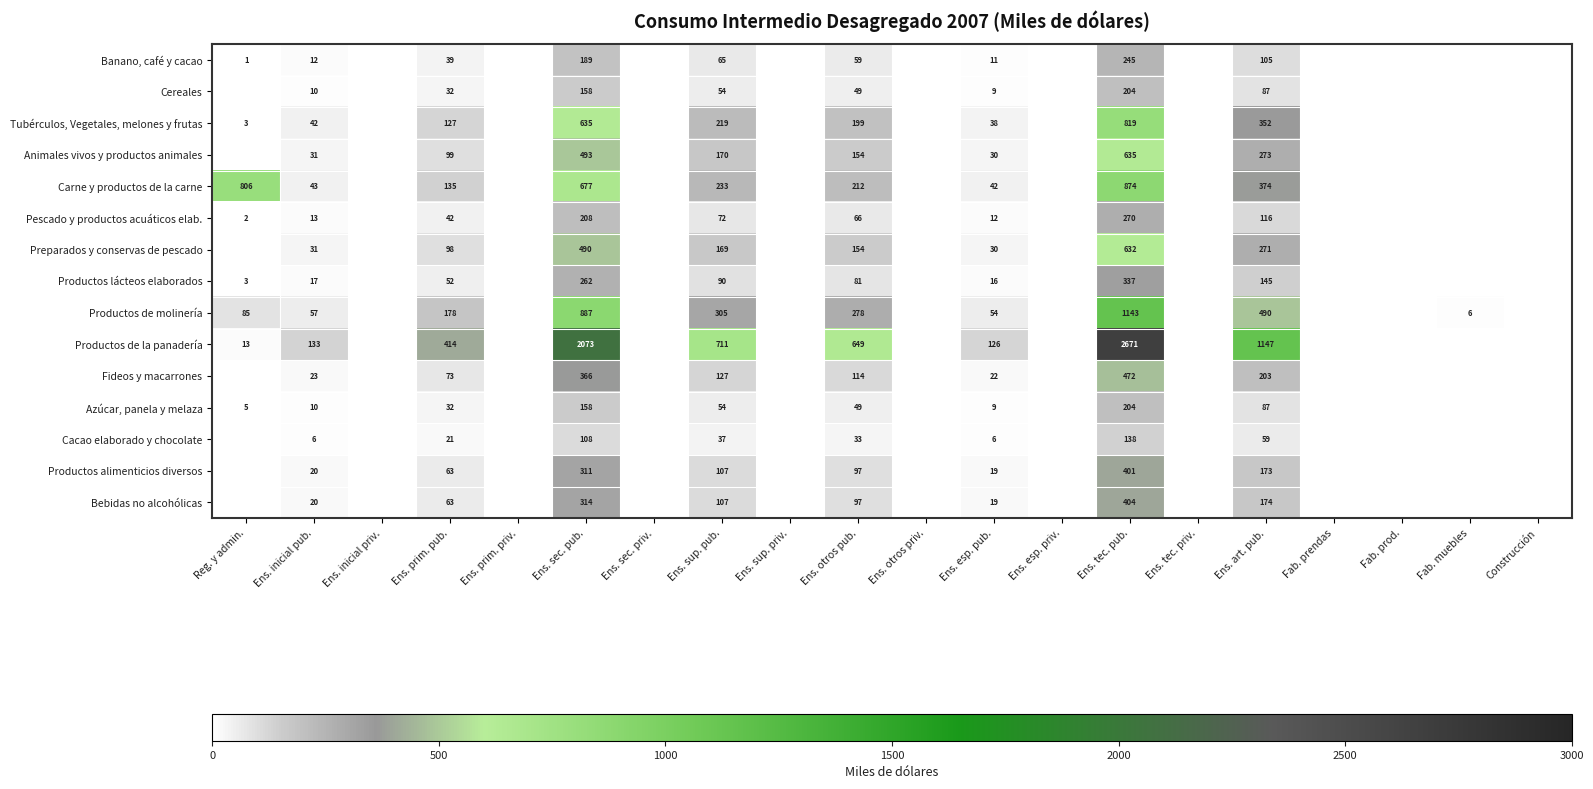

What is the spread (max minus min) of values at Ens. esp. pub.?

120